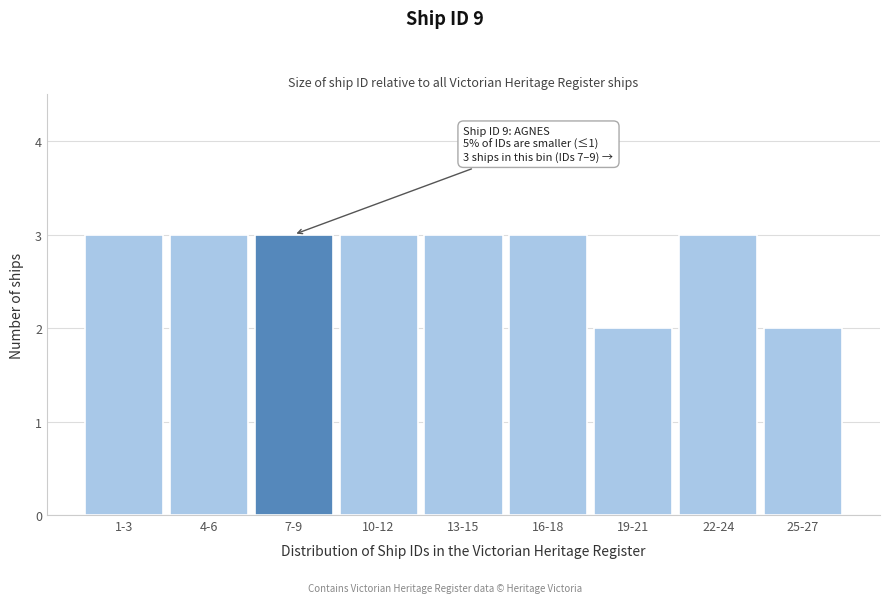

Reading right to left, transcribe all the data shown in this chart.

25-27=2	22-24=3	19-21=2	16-18=3	13-15=3	10-12=3	7-9=3	4-6=3	1-3=3